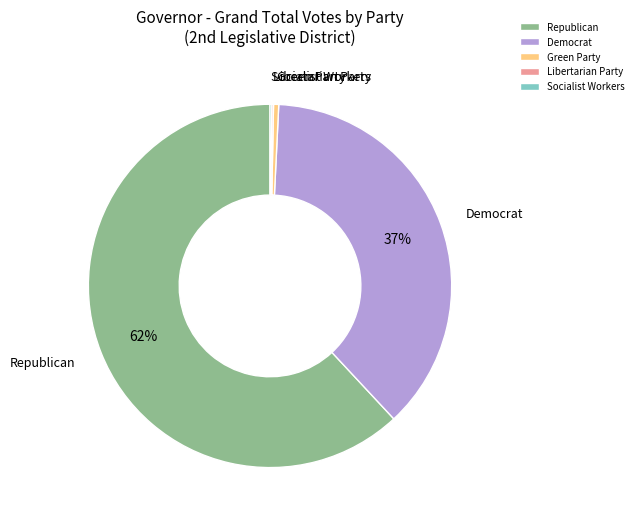

Which slice is the largest?

Republican